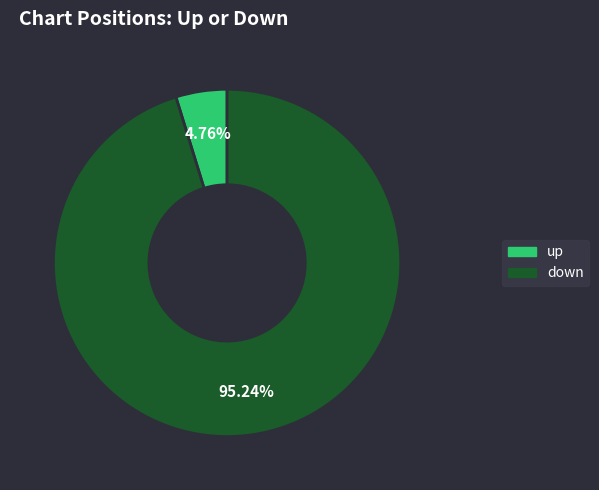

Count the number of slices in the pie.

2